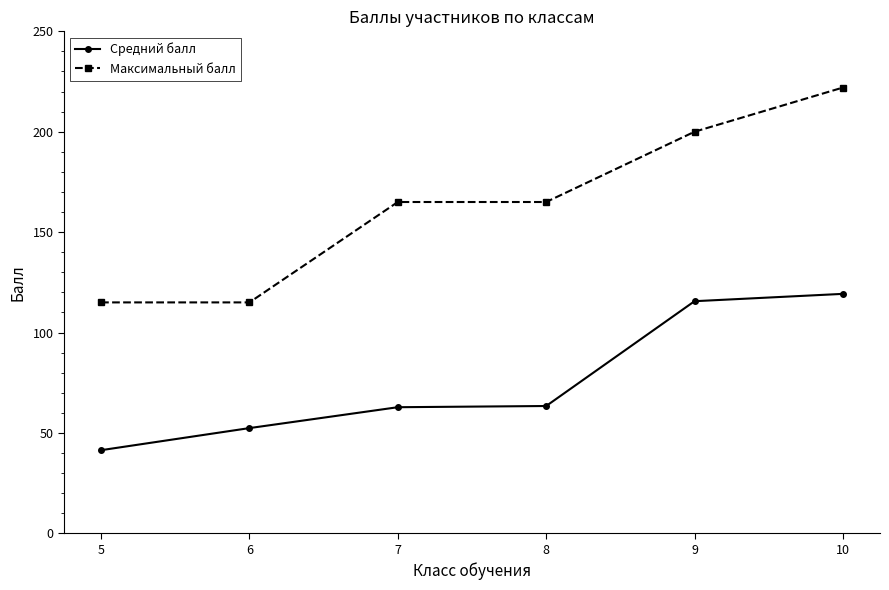

The value of Средний балл at 9 is 187.2. True or false?

False